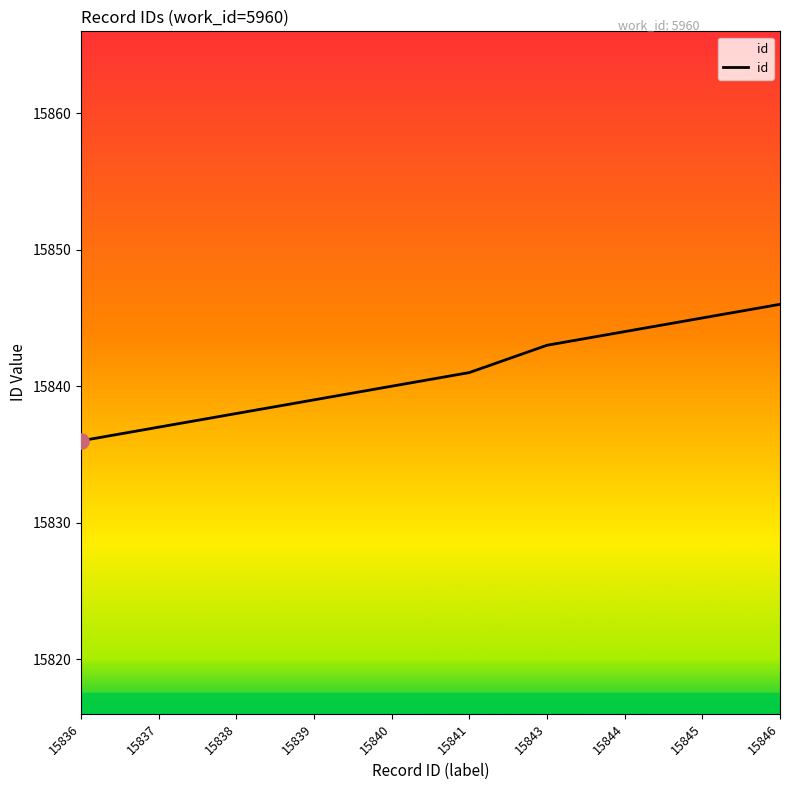

What is the change in value from 15838 to 15846?

+8